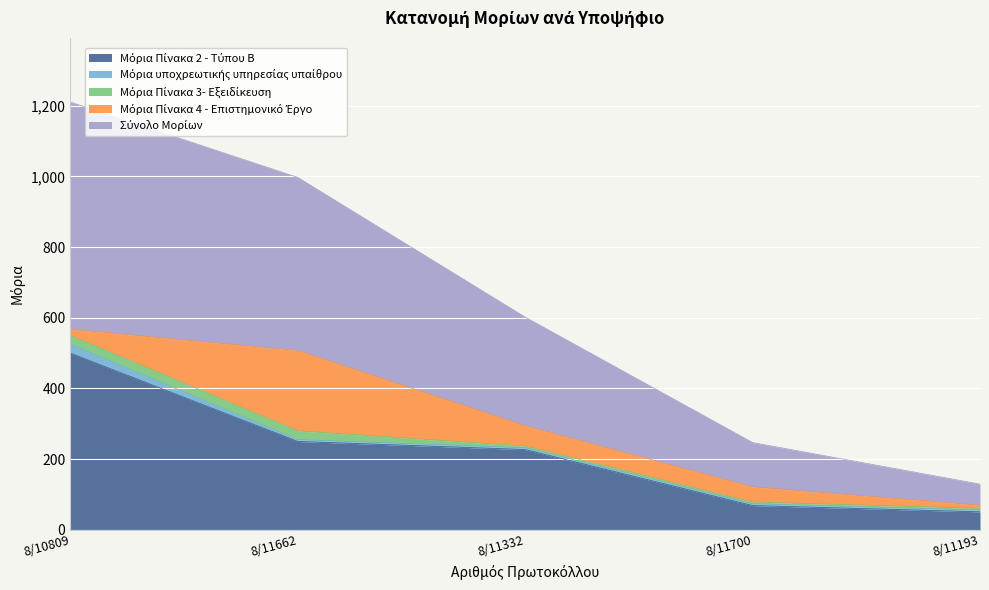

How many distinct data groups are displayed?

5